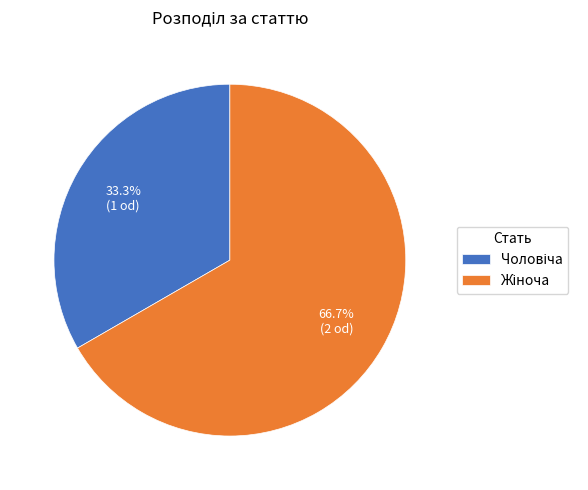

Is there a majority slice in this chart?

Yes